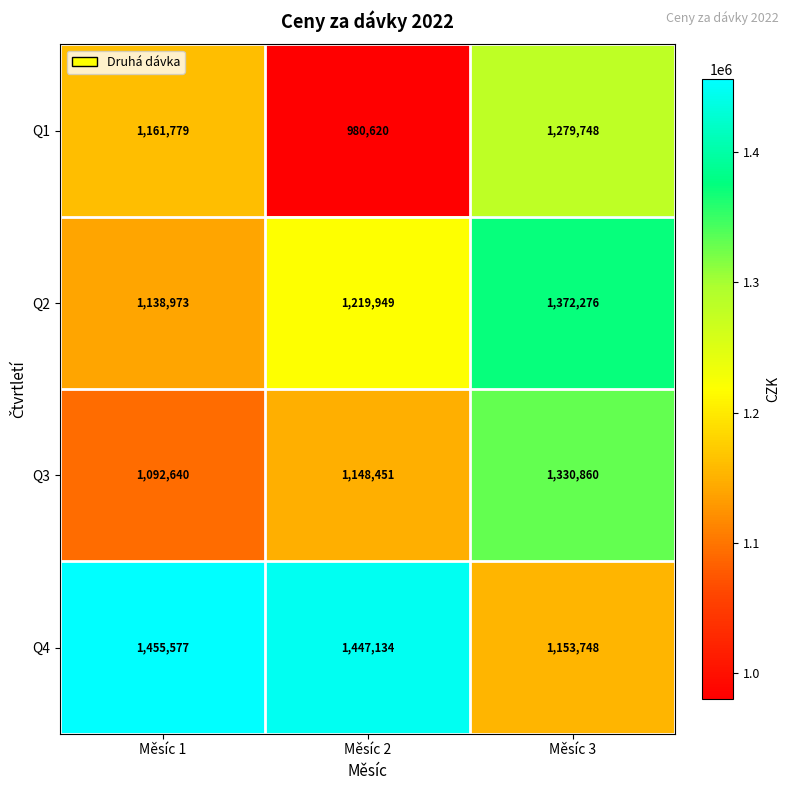

At which category is the sum across all series the highest?

Měsíc 3